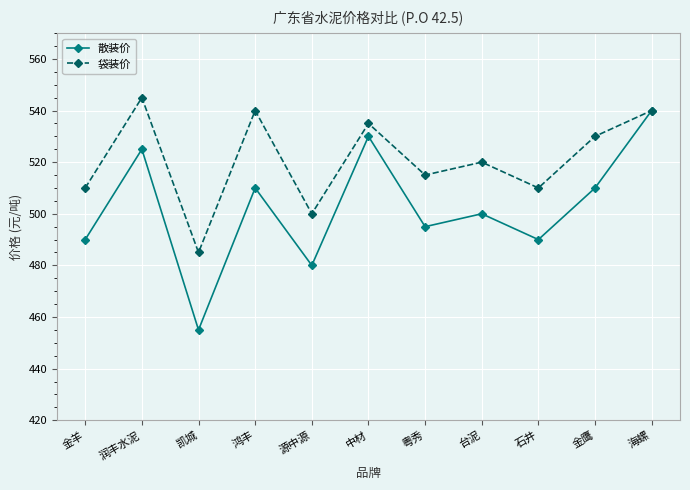

How many interior local peaks does the 散装价 series have?

4